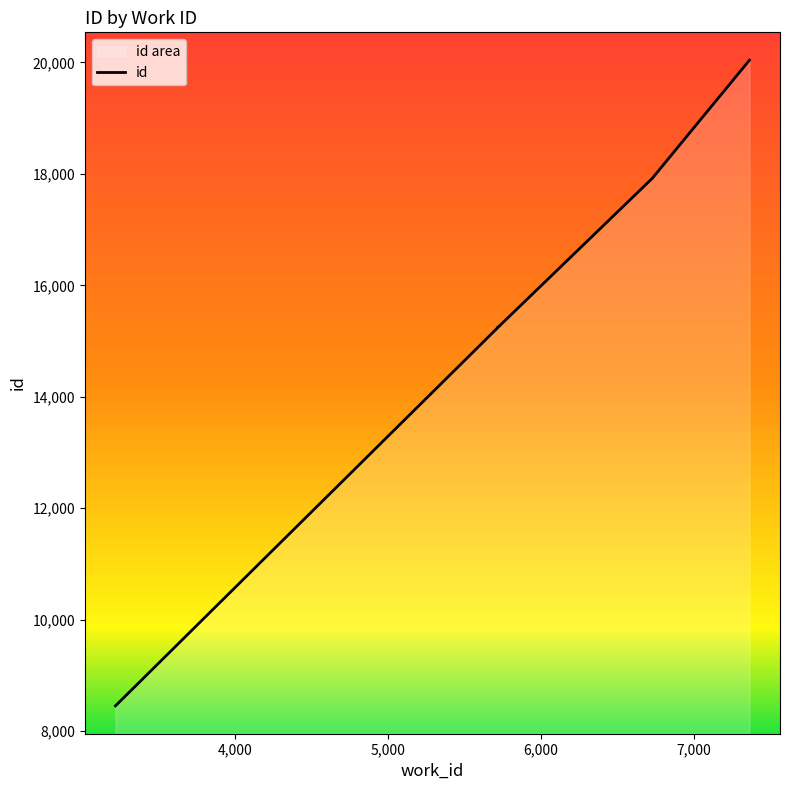

Reading left to right, what are all the values shown in this chart?

8453	15232	15244	15260	15262	15263	17930	17931	17933	20040